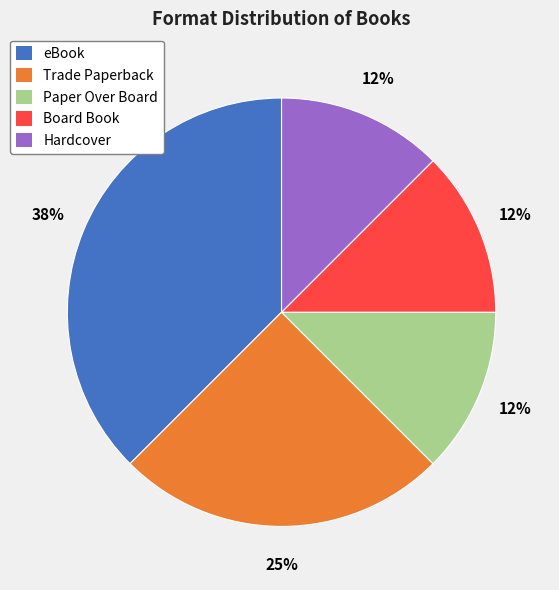

How many slices are in this pie chart?

5